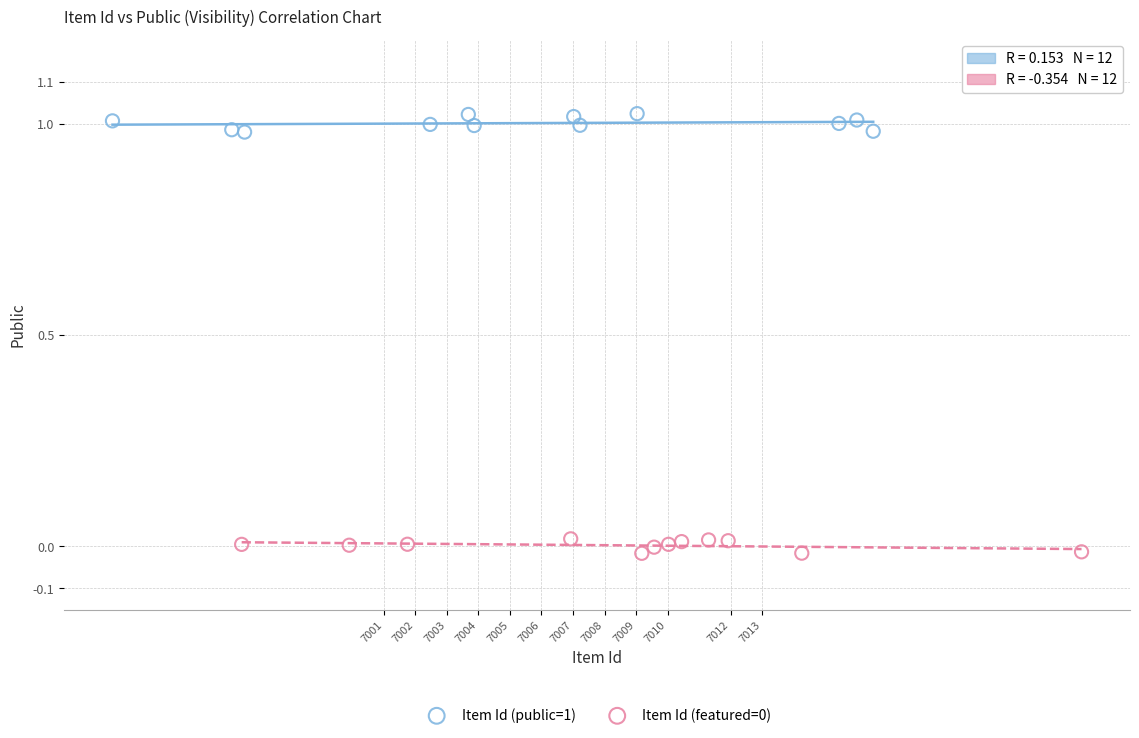

Which series contains the highest Y value?

Item Id (public=1)